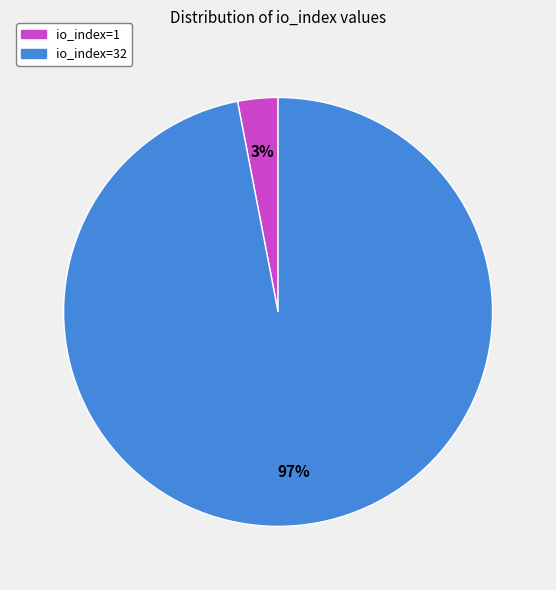

Does io_index=32 represent more than half of the total?

Yes